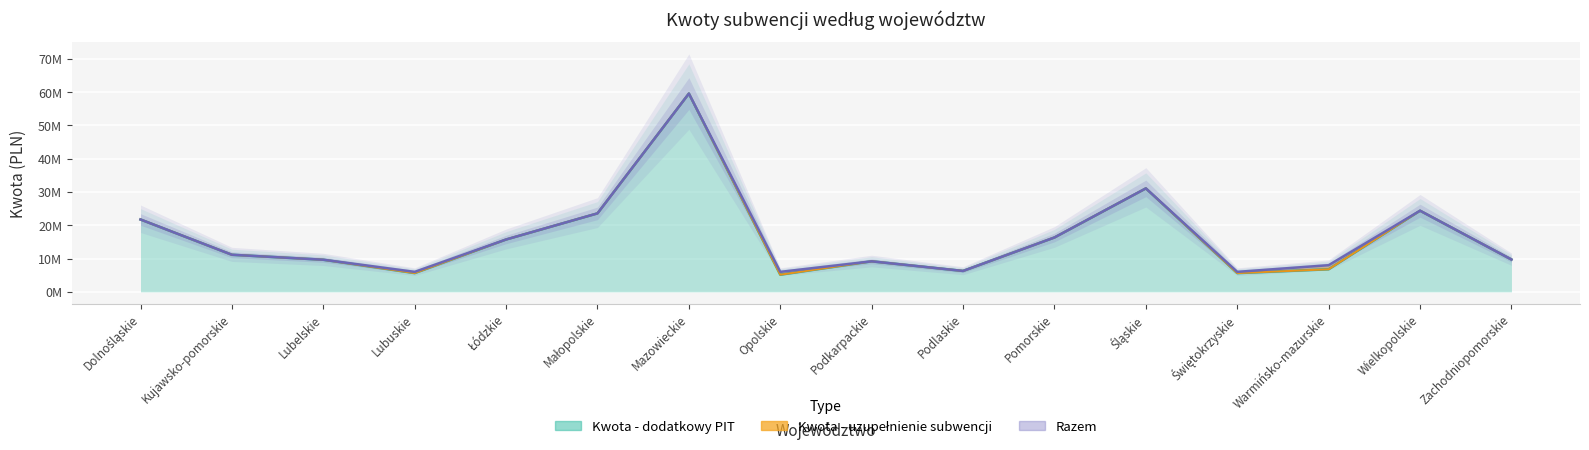

List the labels in order of value, largest first.

Mazowieckie, Śląskie, Wielkopolskie, Małopolskie, Dolnośląskie, Pomorskie, Łódzkie, Kujawsko-pomorskie, Zachodniopomorskie, Lubelskie, Podkarpackie, Warmińsko-mazurskie, Podlaskie, Lubuskie, Opolskie, Świętokrzyskie